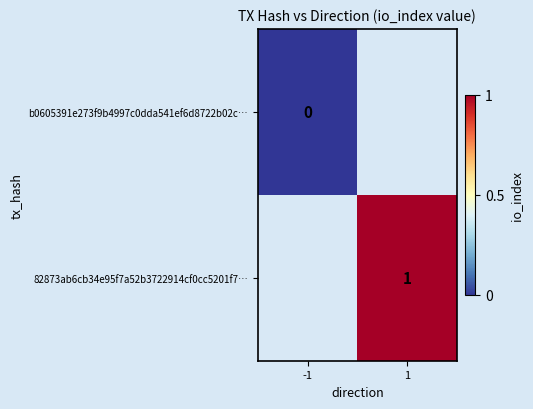

Count the number of data series in this chart.

2